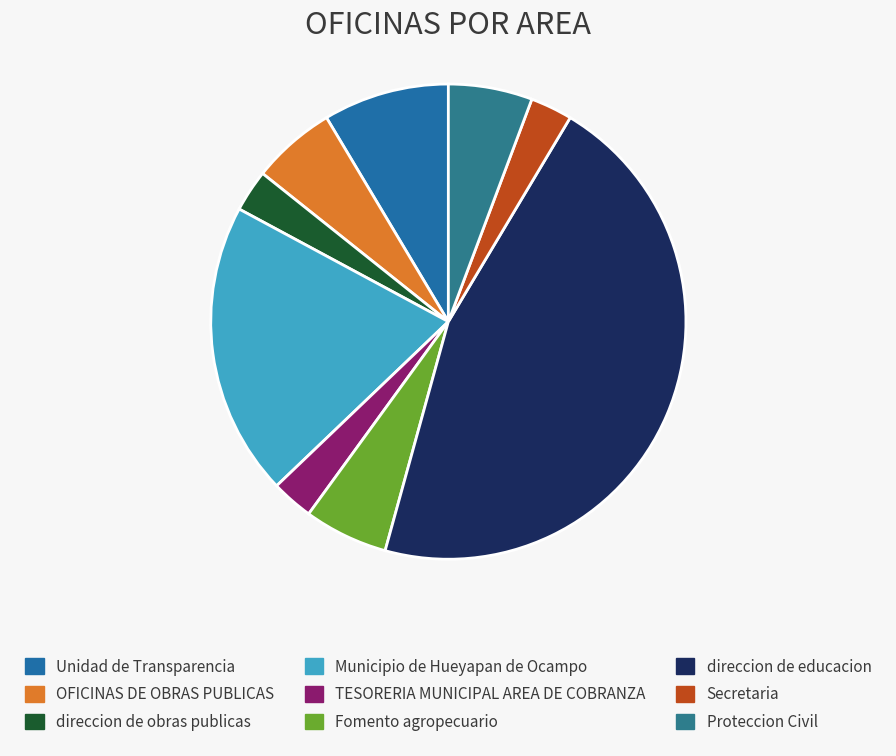

Does TESORERIA MUNICIPAL AREA DE COBRANZA represent more than half of the total?

No